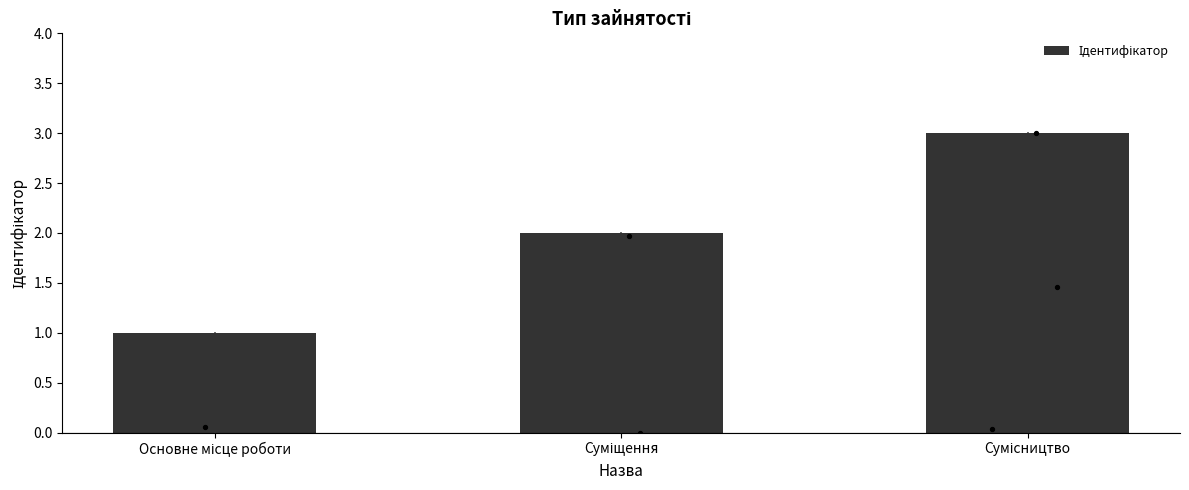

What is the change in value from Основне місце роботи to Суміщення?

+1